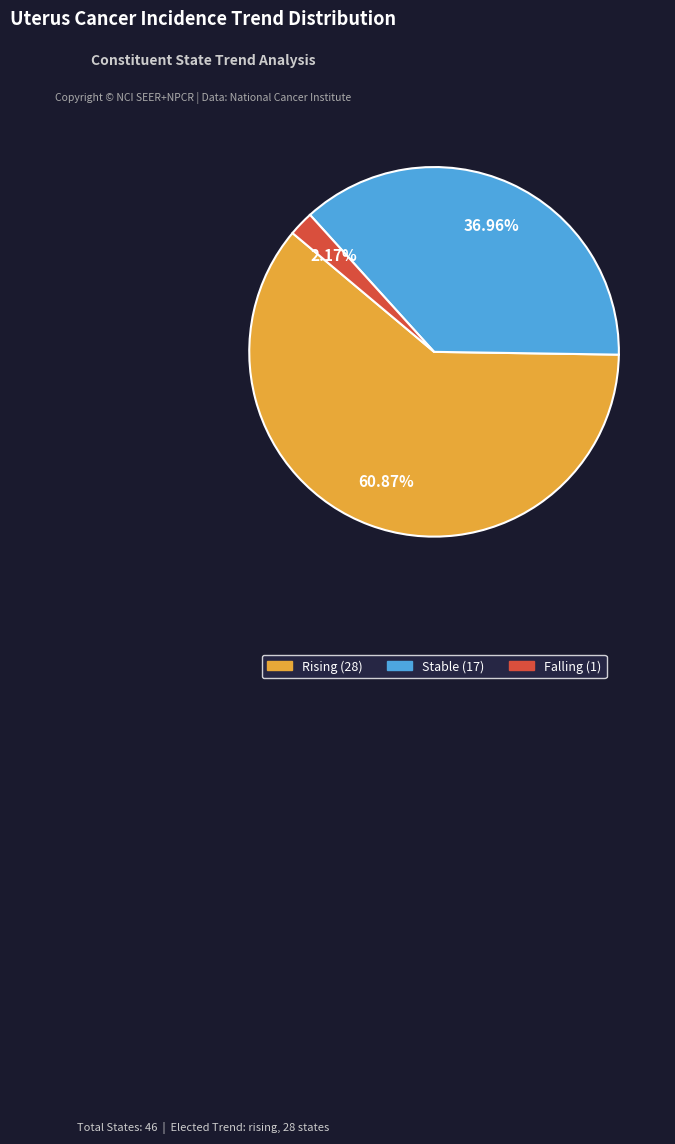

Is there a majority slice in this chart?

Yes